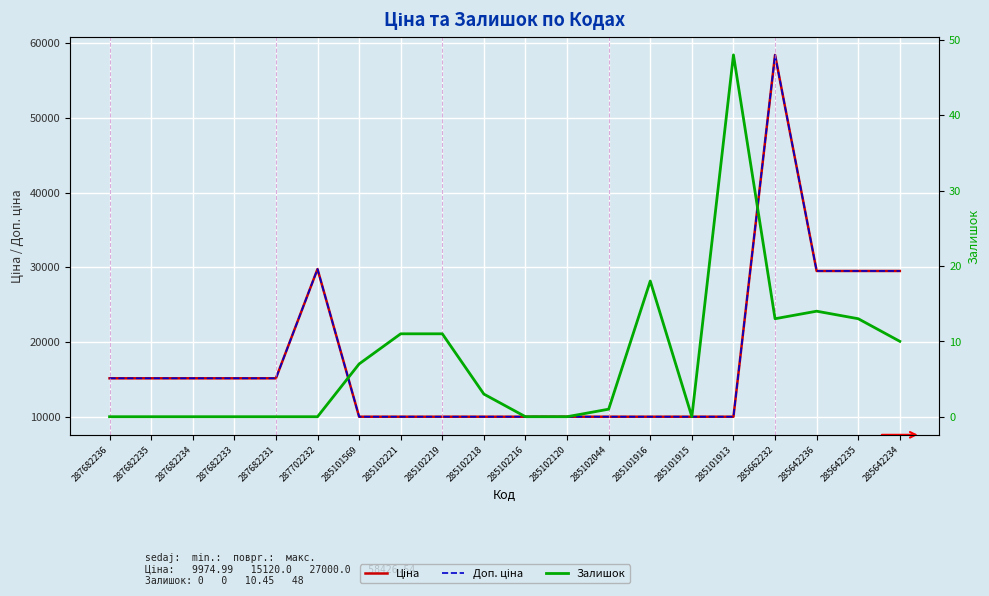

At how many categories does at least one series exceed 14698?

10